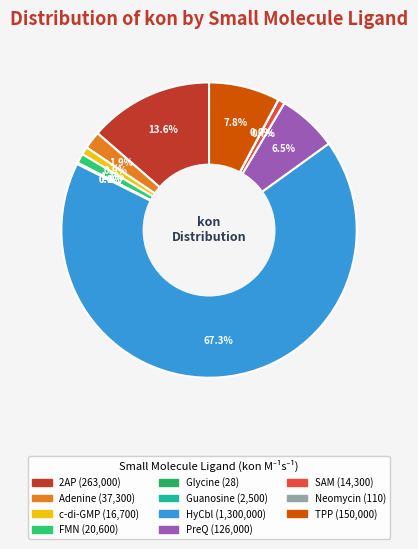

Rank the categories by value from highest to lowest.

HyCbl, 2AP, TPP, PreQ, Adenine, FMN, c-di-GMP, SAM, Guanosine, Neomycin, Glycine